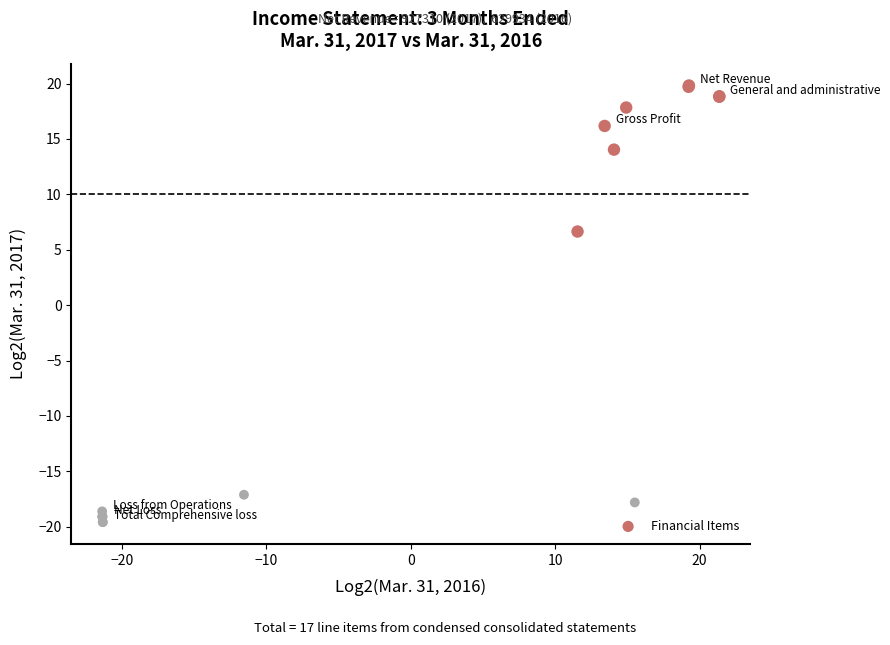

What Y value in the scatter plot is closest to 0?

6.6